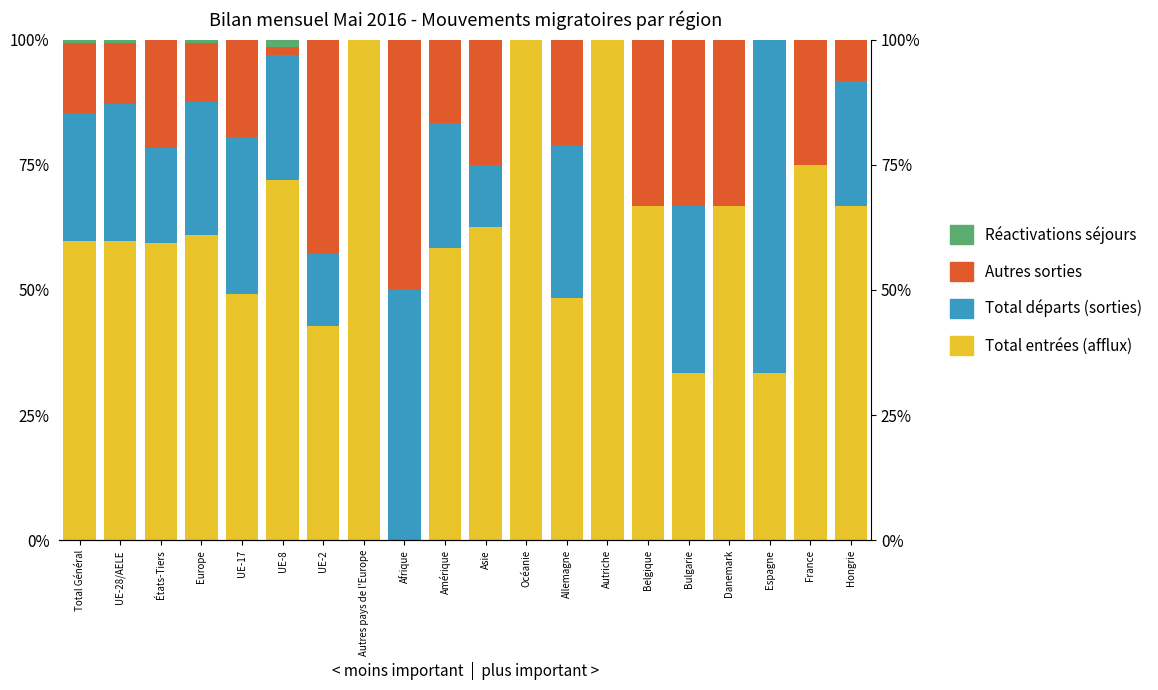

The value of Réactivations séjours at Asie is 0.0. True or false?

True